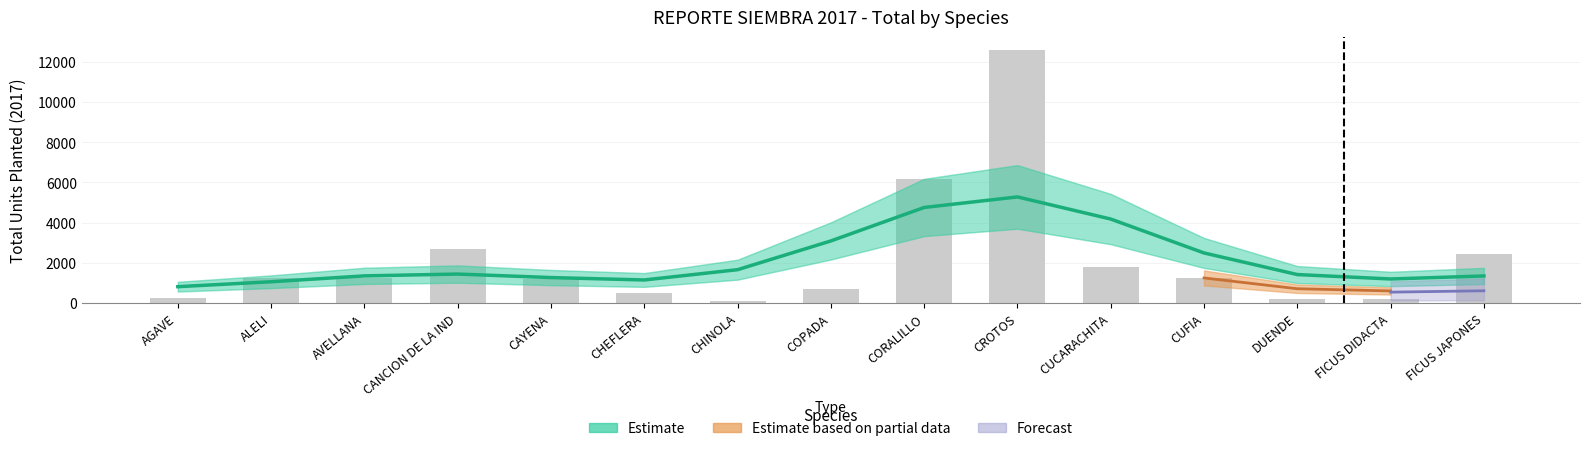

What is the minimum value shown in the chart?

807.5